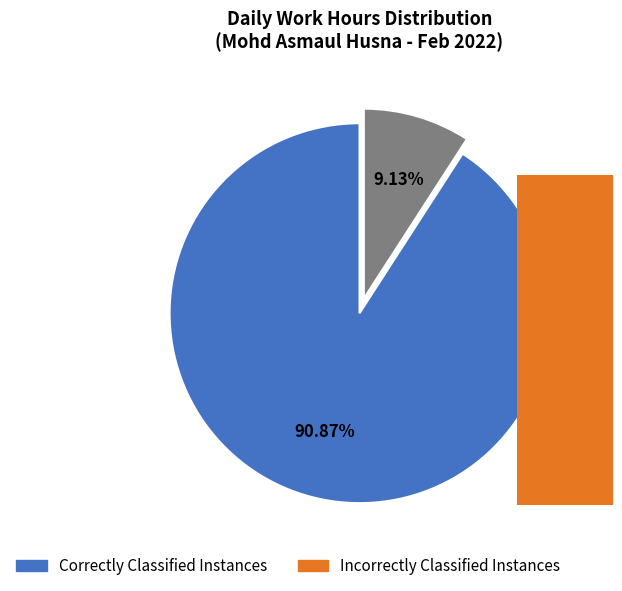

Between Incorrectly Classified Instances and Correctly Classified Instances, which is larger?

Correctly Classified Instances